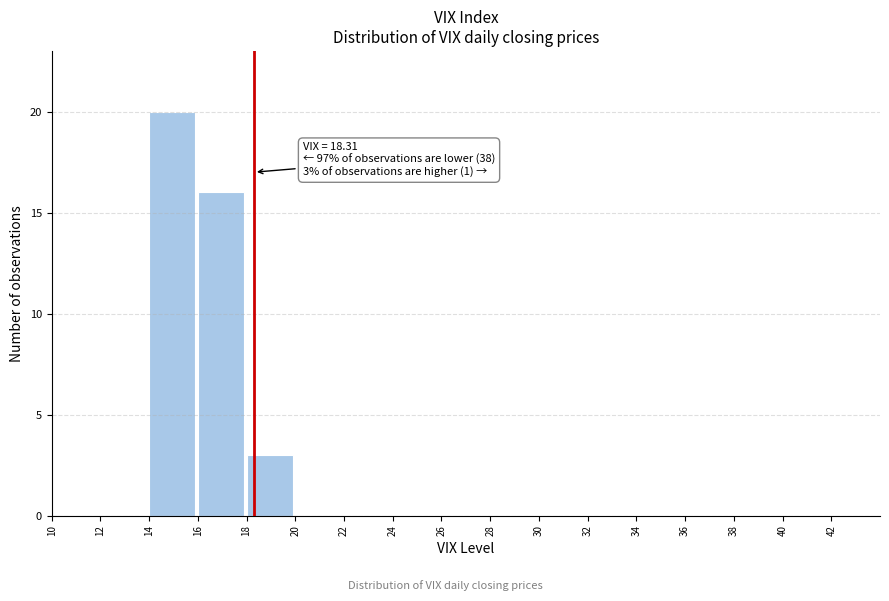

Over which range of the x-axis is the bar tallest?

14 to 16